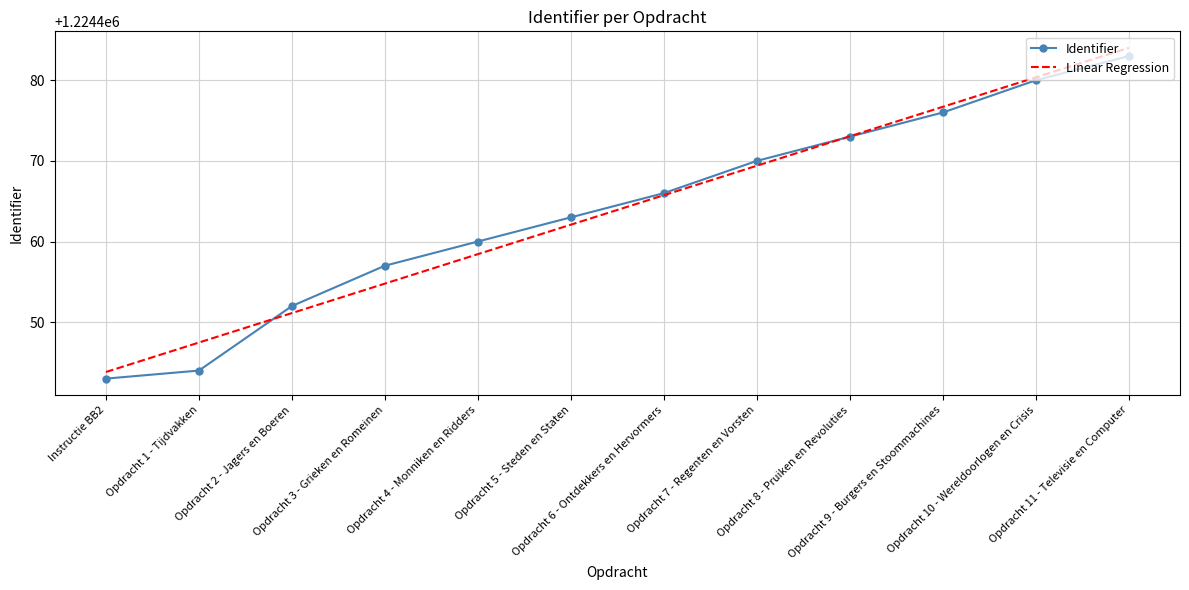

What is the highest value of the Linear Regression series?

1224484.0